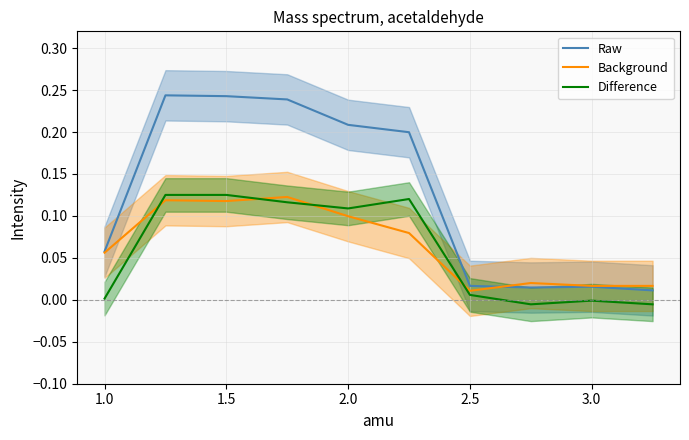

Which series has the largest total across all categories?

Raw